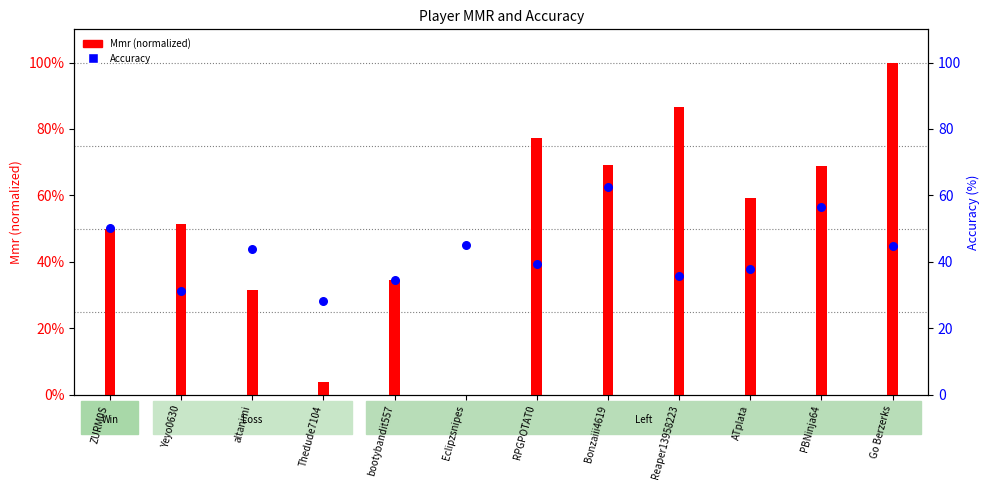

Which series has the largest total across all categories?

Accuracy